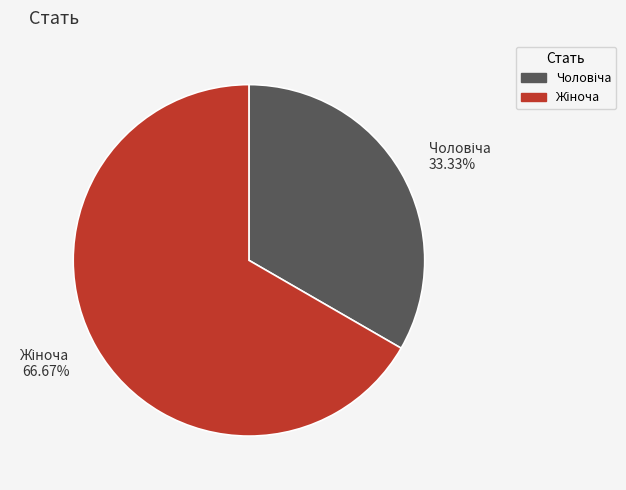

Is there a majority slice in this chart?

Yes